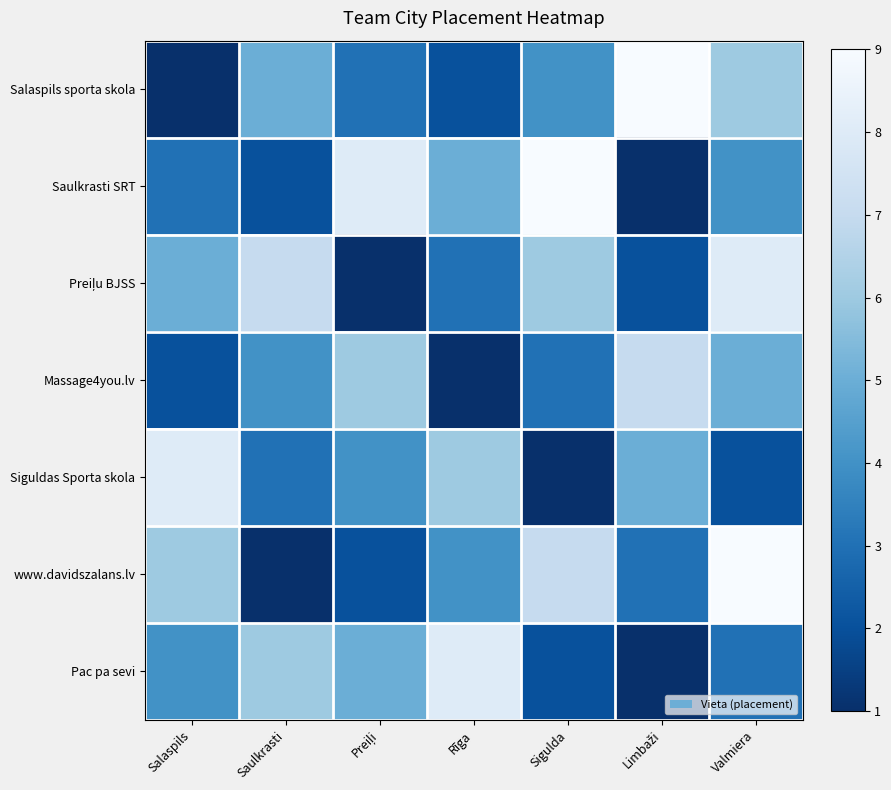

Which series has the widest spread of values?

Salaspils sporta skola